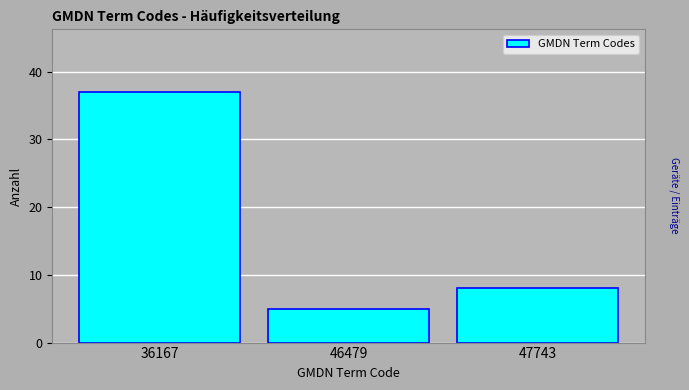

Reading right to left, list all the values displayed in this chart.

8	5	37